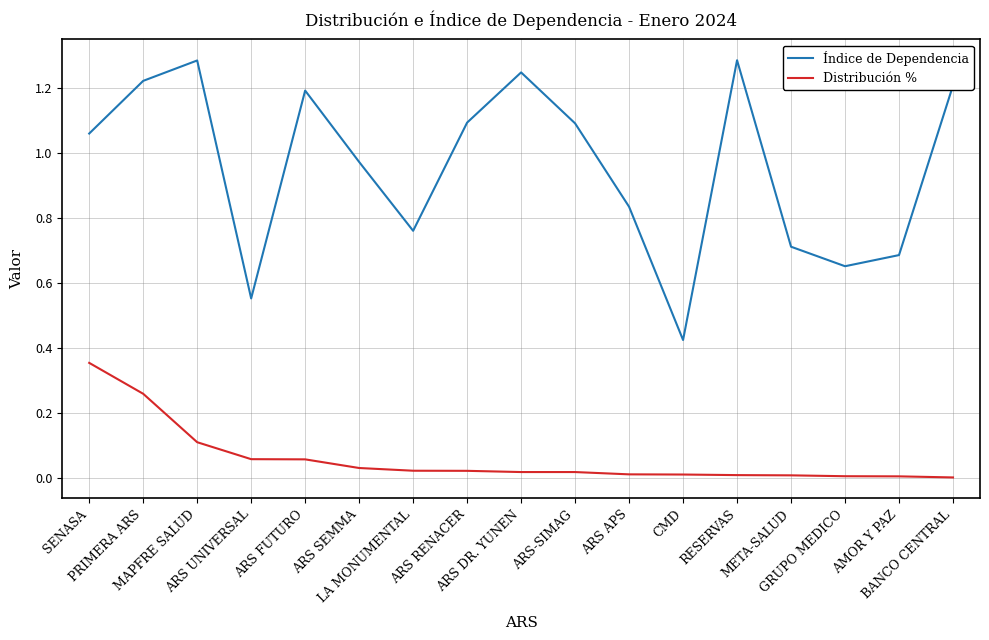

Rank the series by their maximum value, from highest to lowest.

Índice de Dependencia, Distribución %